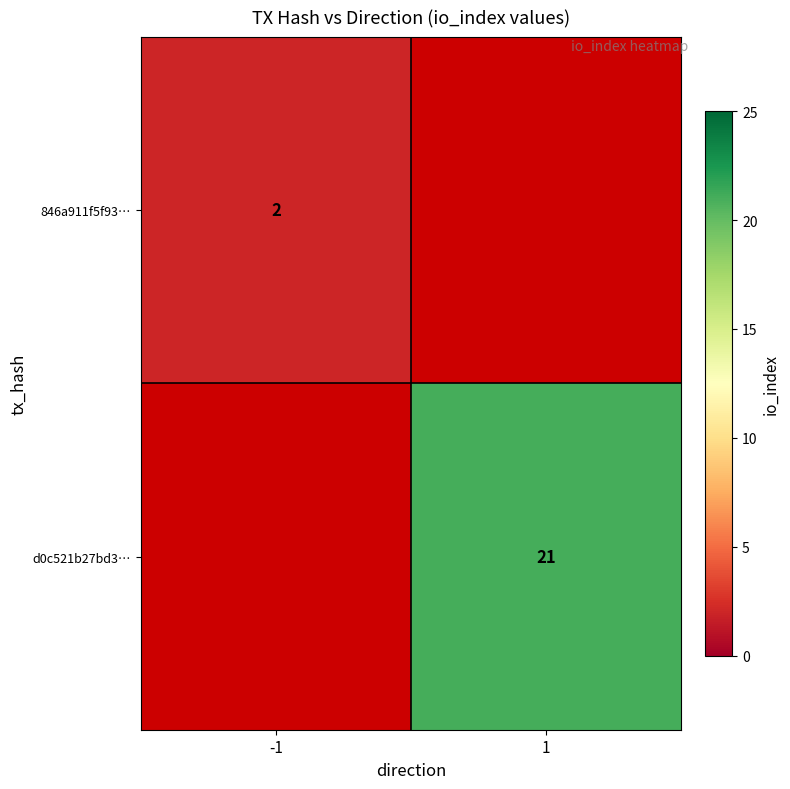

At how many categories does at least one series exceed 2?

1